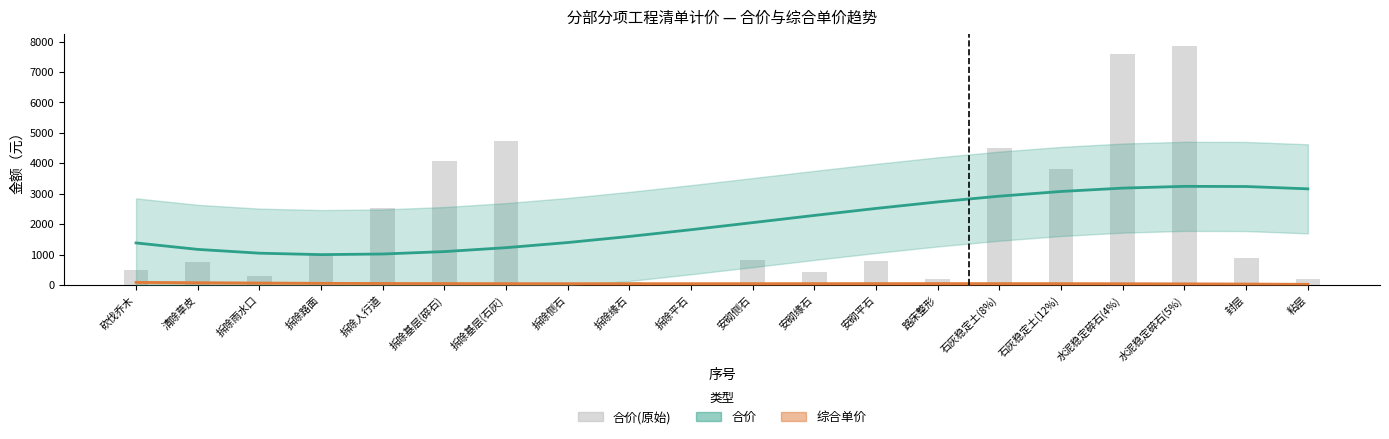

Rank the series by their maximum value, from lowest to highest.

综合单价 趋势, 合价 趋势, 合价(柱)